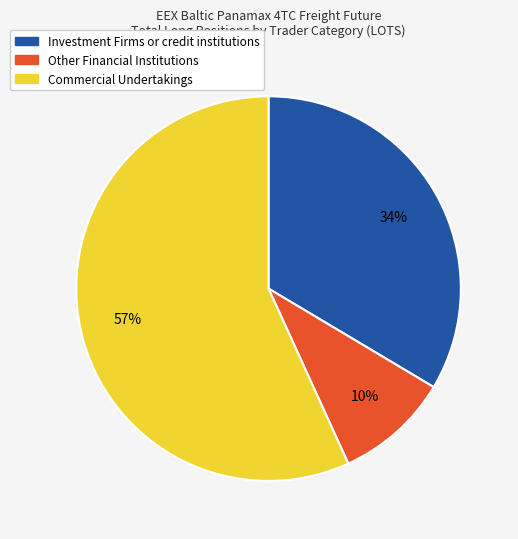

To the nearest percent, what percentage of the pie is Investment Firms or credit institutions?

34%